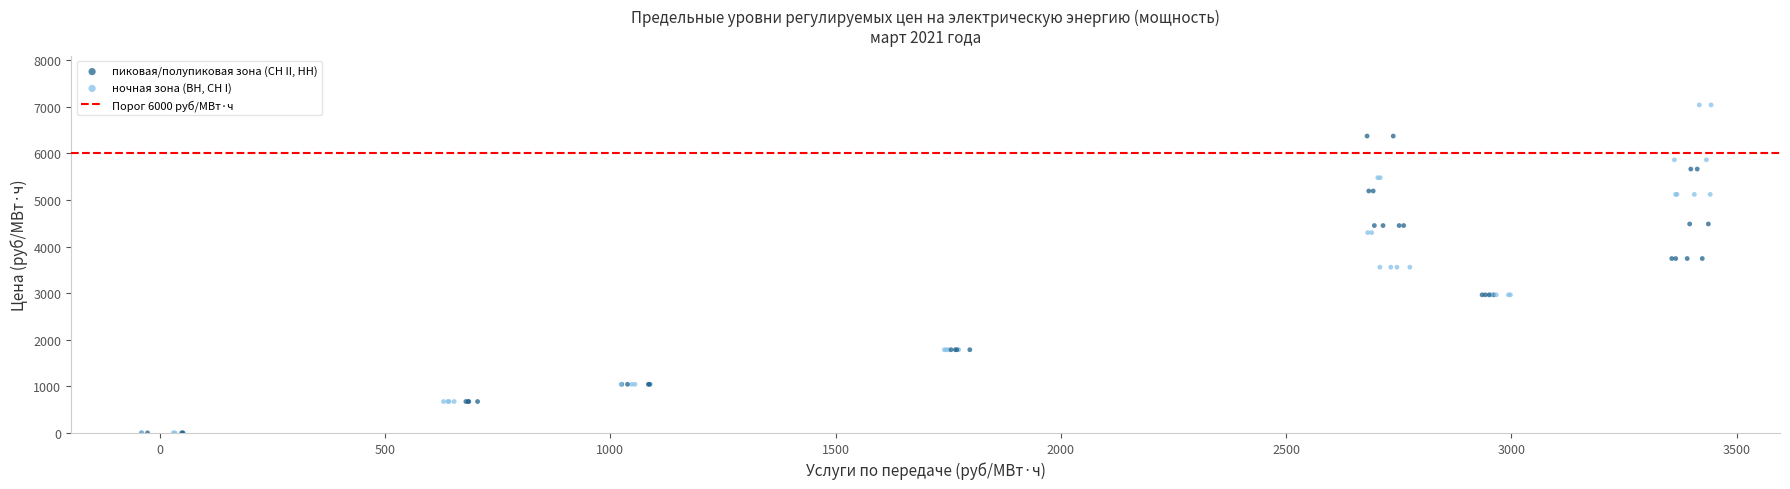

Which series reaches the maximum Y coordinate?

пиковая/полупиковая зона (СН II, НН)